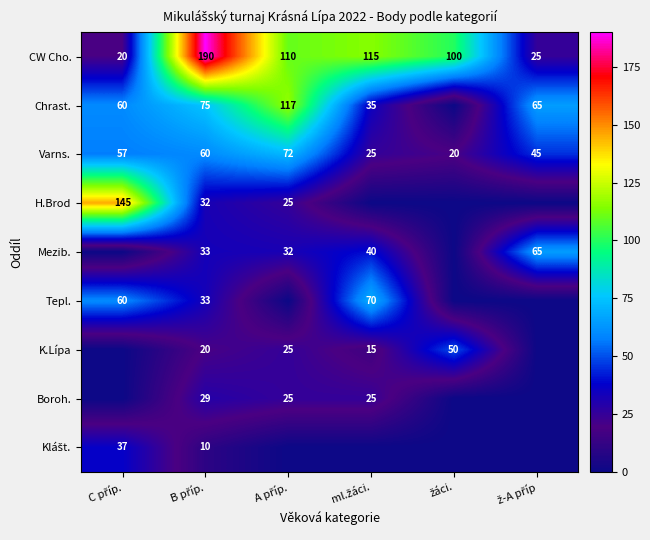

How many categories are shown in the chart?

6